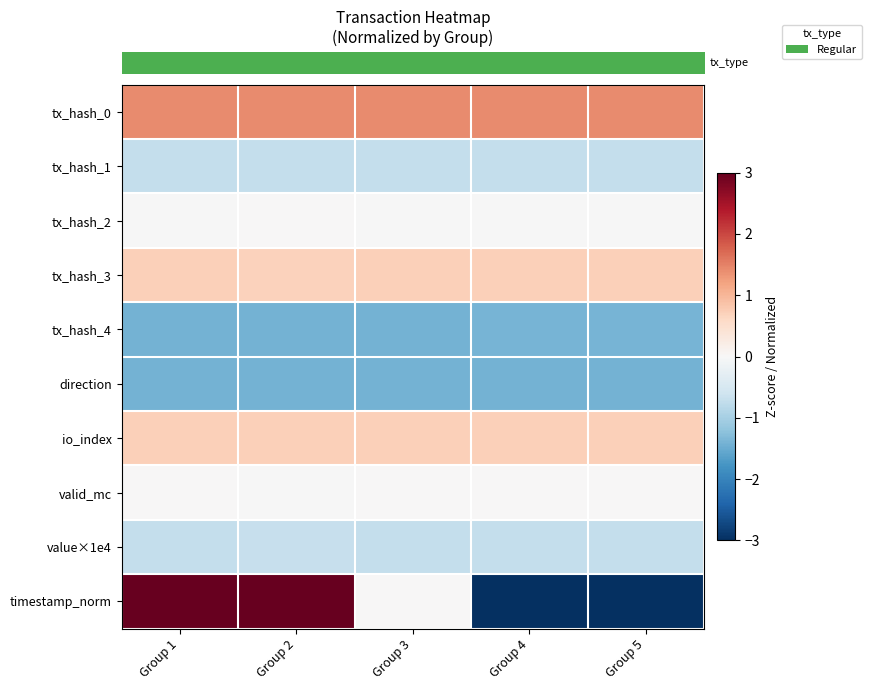

At how many categories does at least one series exceed 13?

2